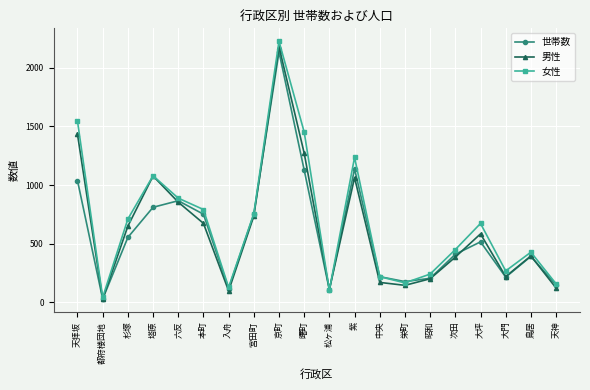

What is the spread (max minus min) of values at 宮田町?

21